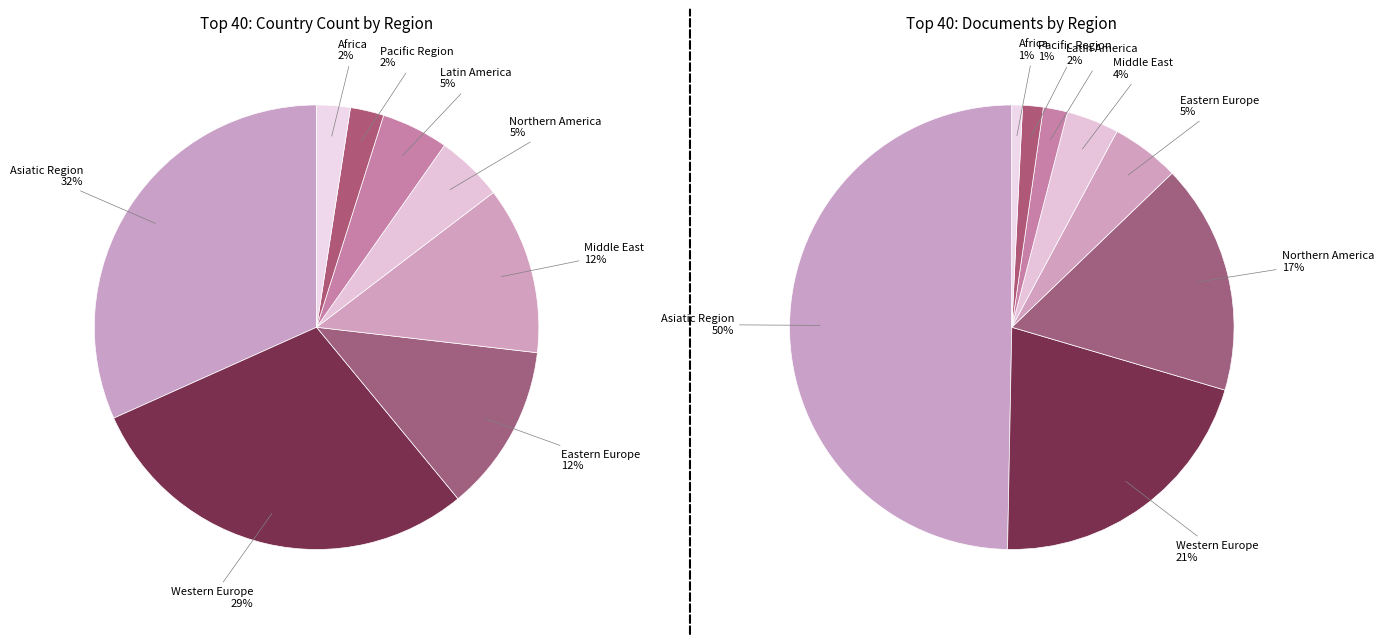

Combined, do Pacific Region and Eastern Europe account for over 50%?

No